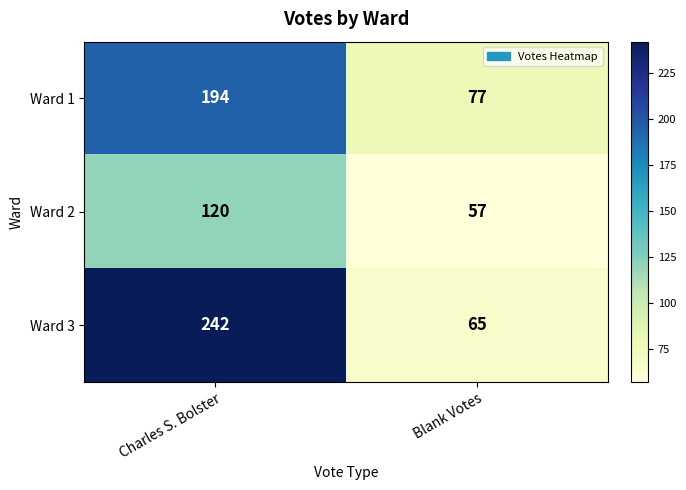

Reading left to right, extract all data points from this chart.

Ward 1: 194	77
Ward 2: 120	57
Ward 3: 242	65